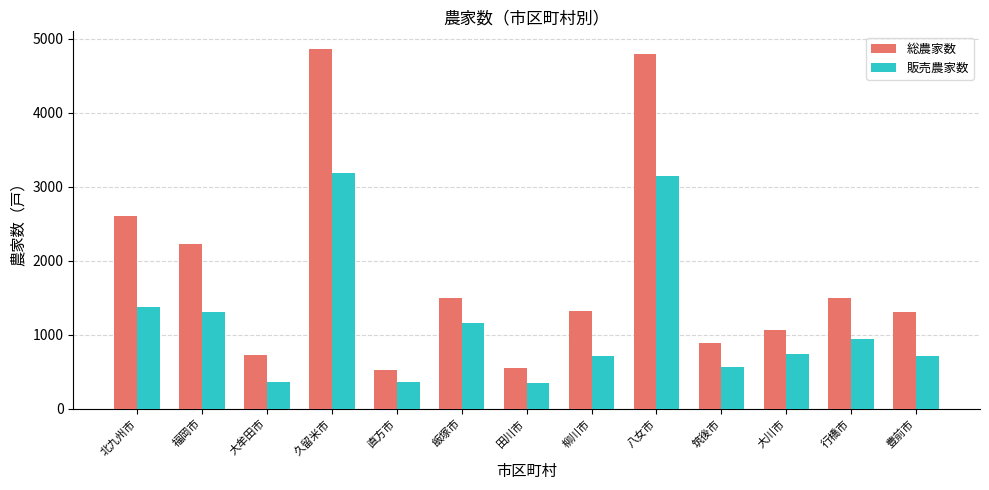

Count the number of data series in this chart.

2